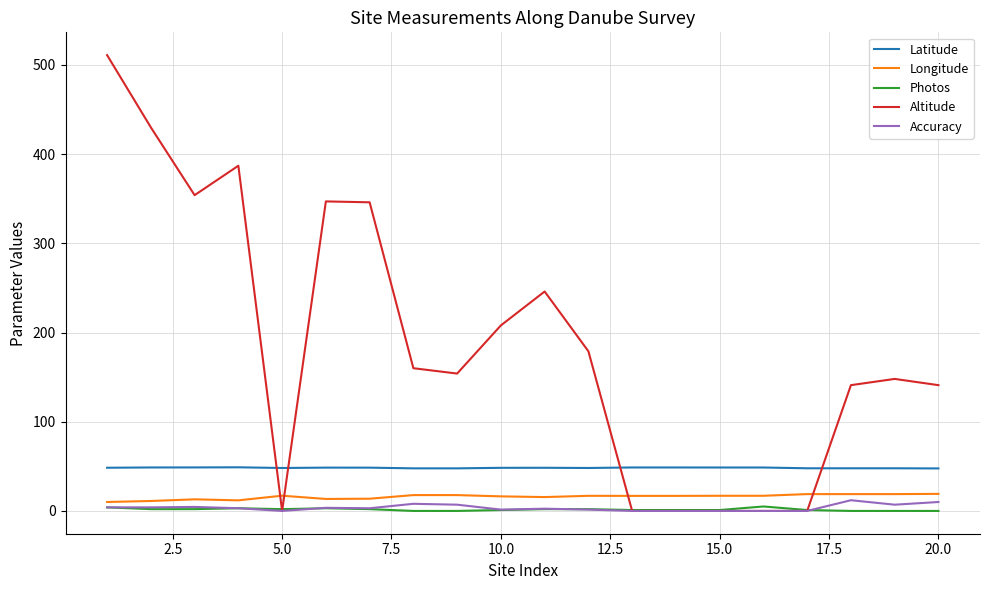

Does the chart display data point markers on the line(s)?

No